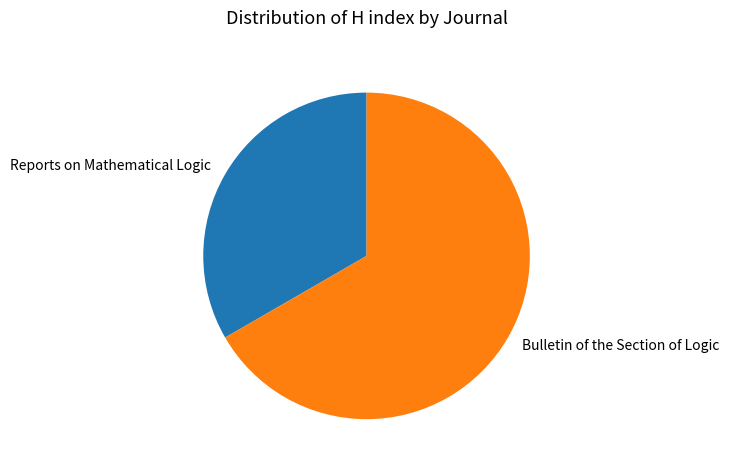

How many segments does this pie chart have?

2